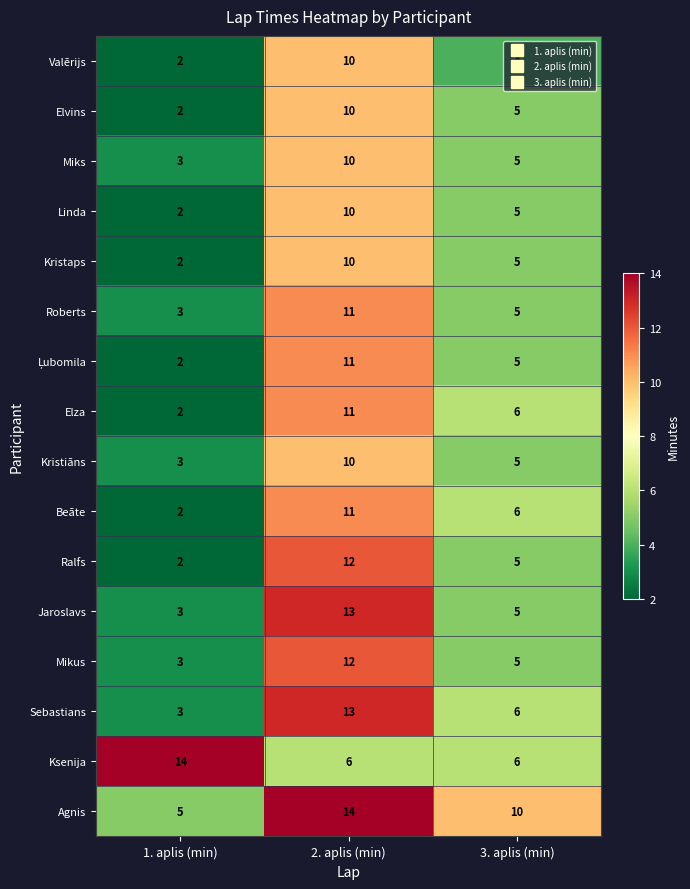

How many distinct data groups are displayed?

16